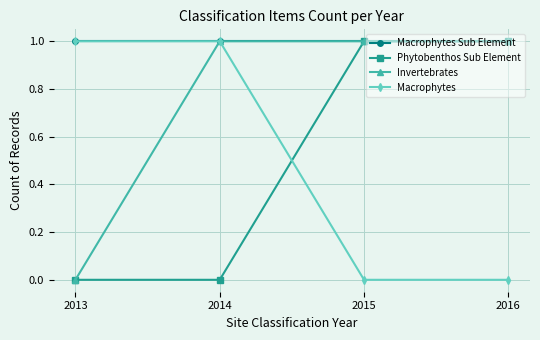

What are all the series names shown in the legend?

Macrophytes Sub Element, Phytobenthos Sub Element, Invertebrates, Macrophytes